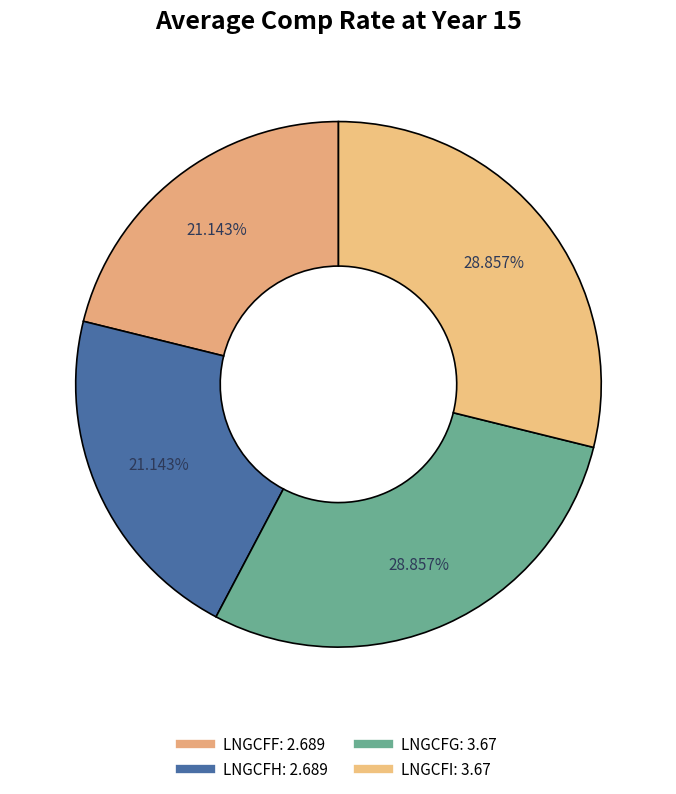

Rank the categories by value from lowest to highest.

LNGCFF, LNGCFH, LNGCFG, LNGCFI